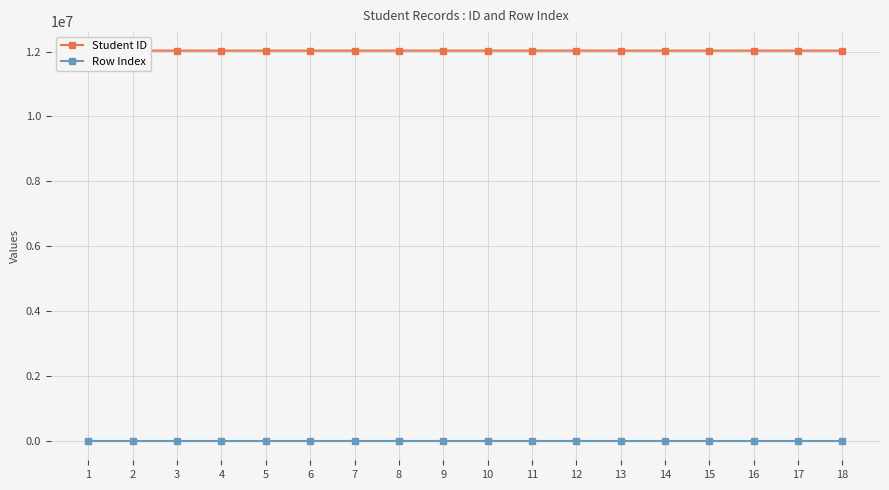

True or false: Student ID and Row Index intersect in this chart.

False